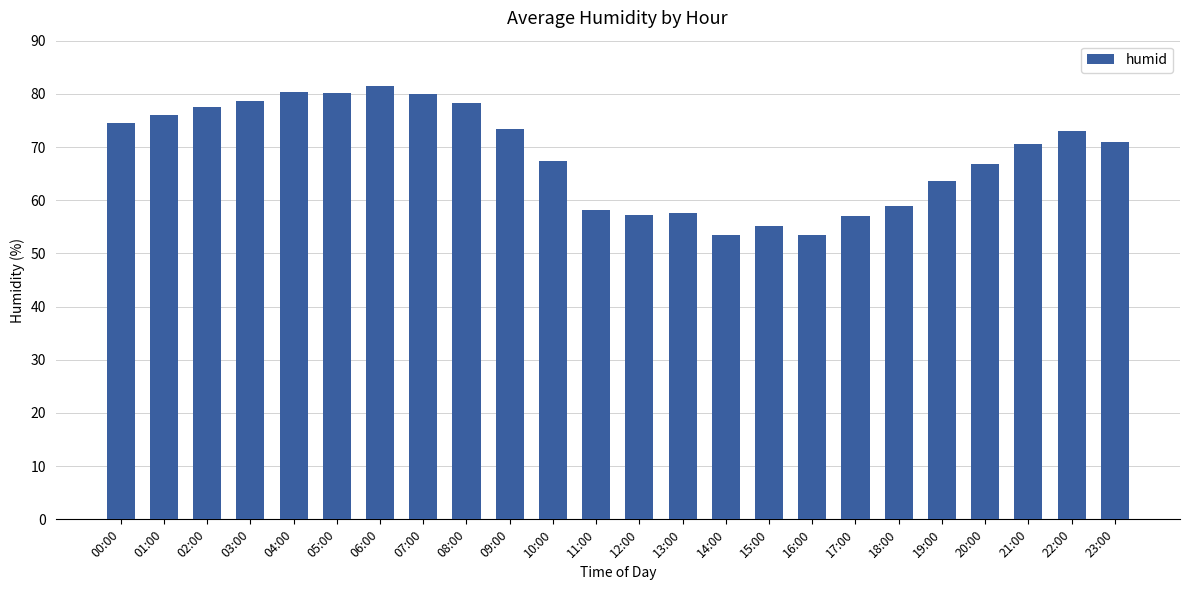

What is the value of the 17th bar from the left?

53.5